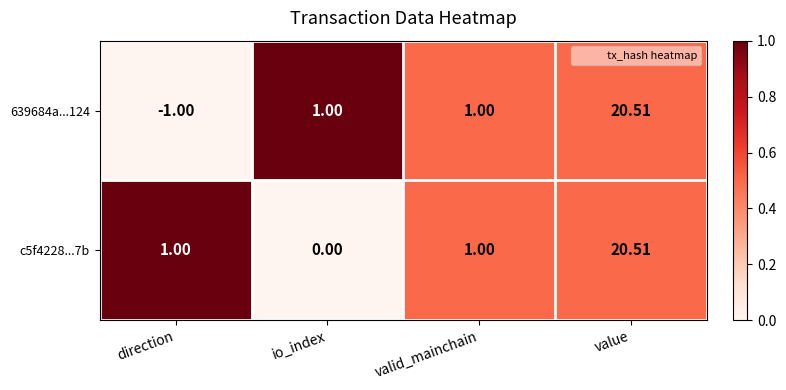

At which label does 639684a...124 reach its peak?

value